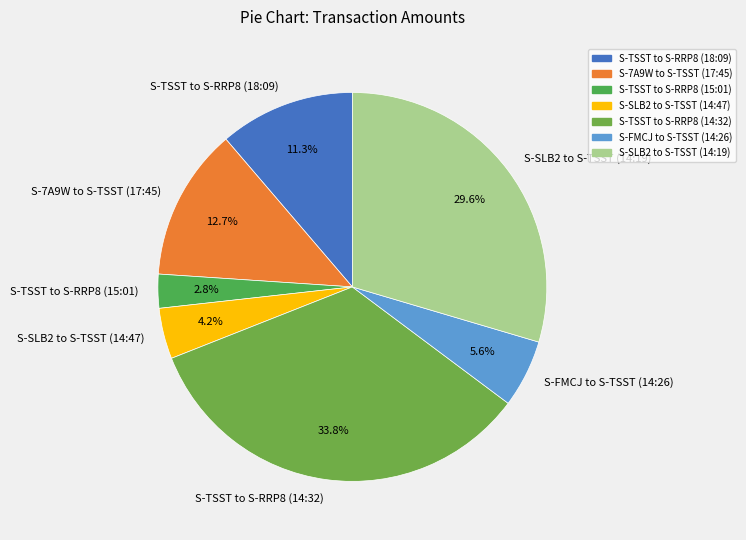

How many slices are in this pie chart?

7